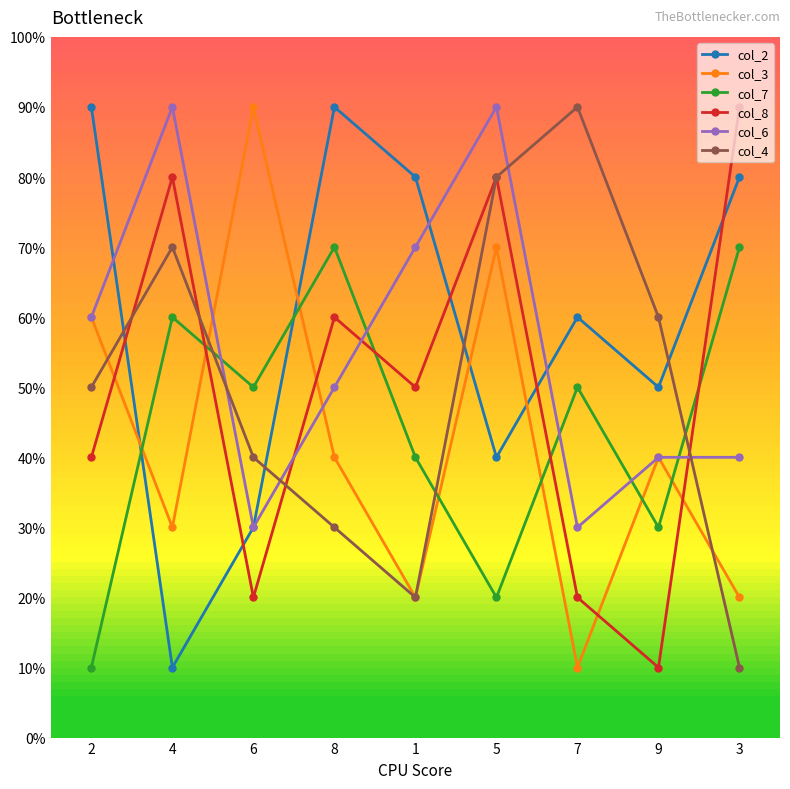

What is the difference between the highest and lowest values at 9?

50